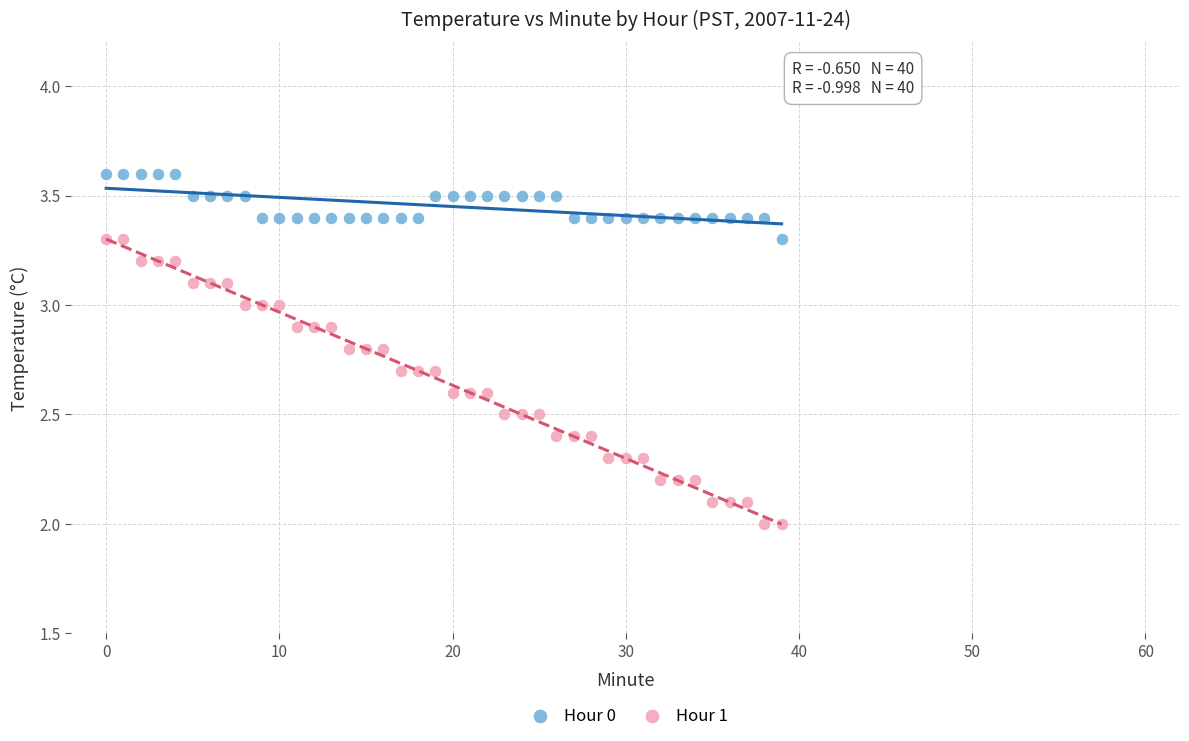

What are all the series names shown in the legend?

Hour 0, Hour 1